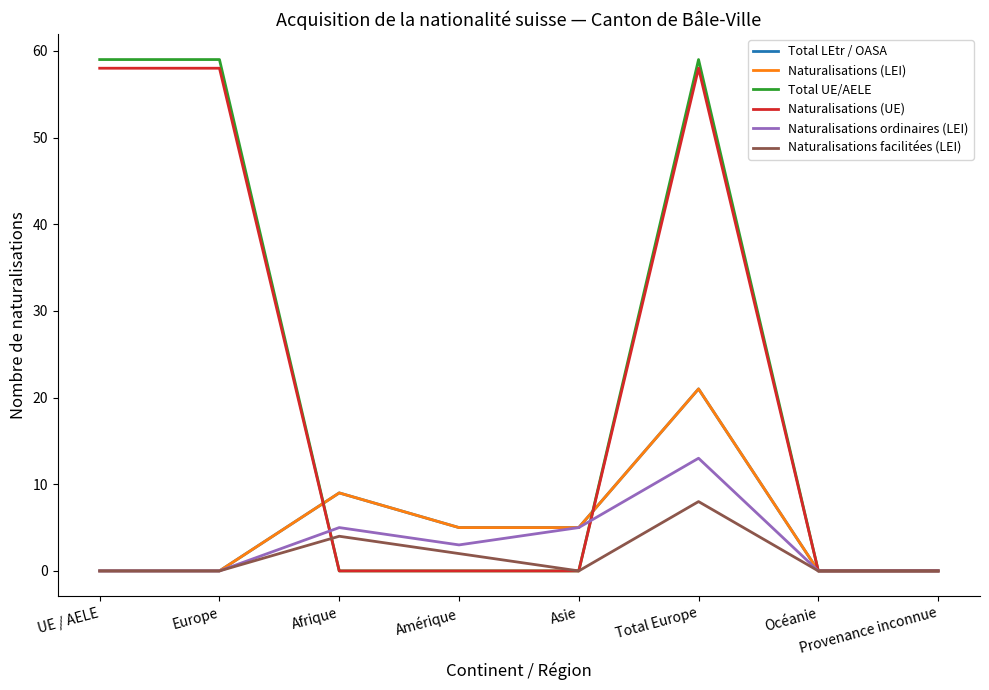

Is this an area chart (filled region under the line)?

No